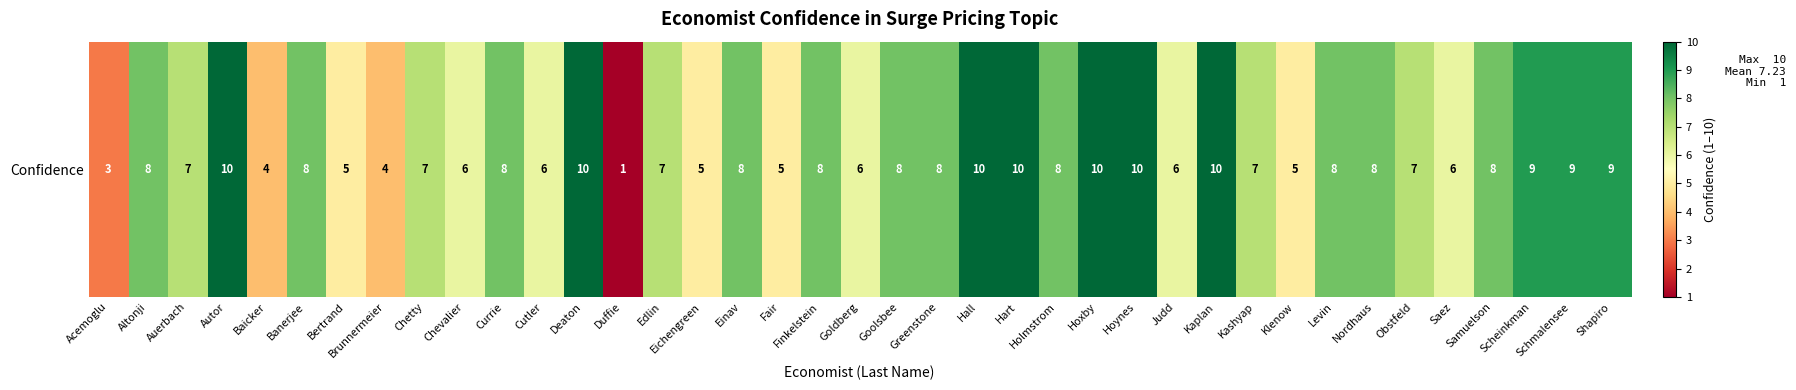

At which label is the value closest to 5?

Bertrand